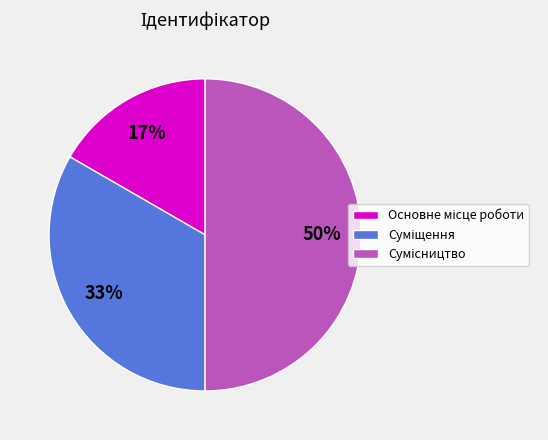

To the nearest percent, what is the average slice percentage?

33%